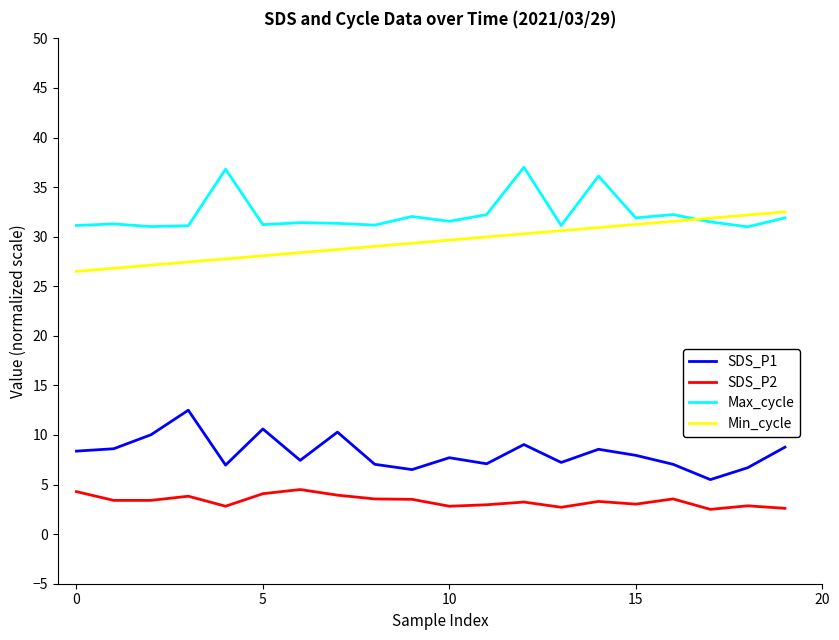

True or false: SDS_P2 and SDS_P1 cross at least once.

False